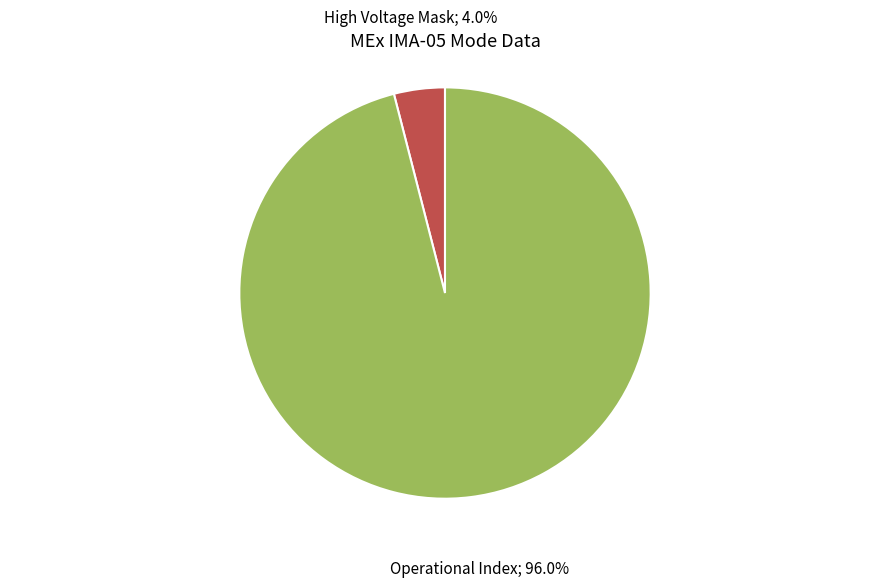

How many slices are in this pie chart?

2